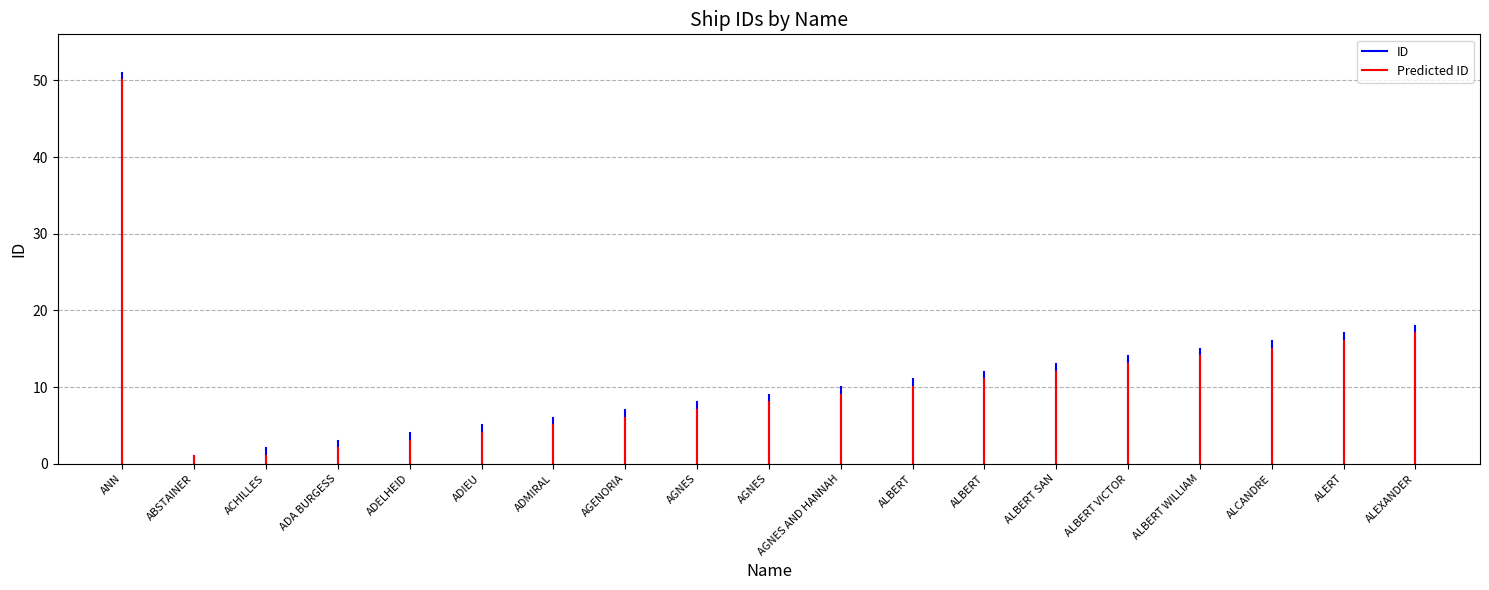

What is the difference between the highest and lowest values at ABSTAINER?

1